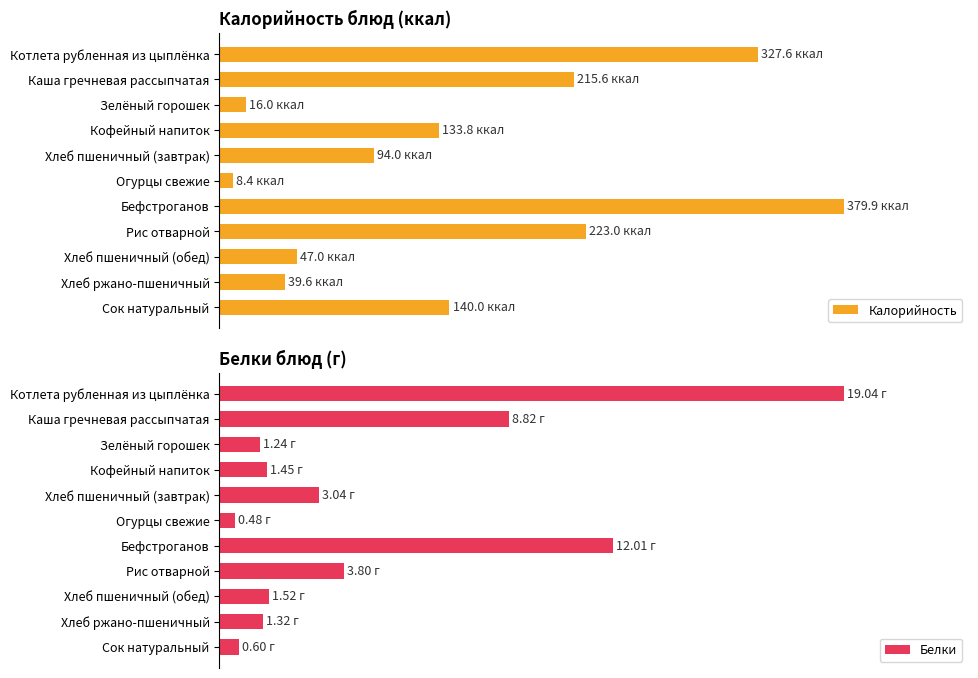

At Хлеб ржано-пшеничный, list the series in order from smallest to largest.

Белки, Калорийность